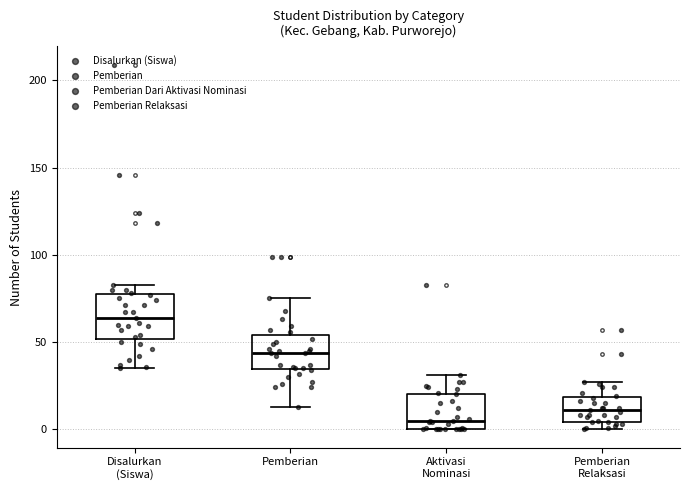

Which box is the tallest, from its lower edge to its upper edge?

Disalurkan (Siswa)